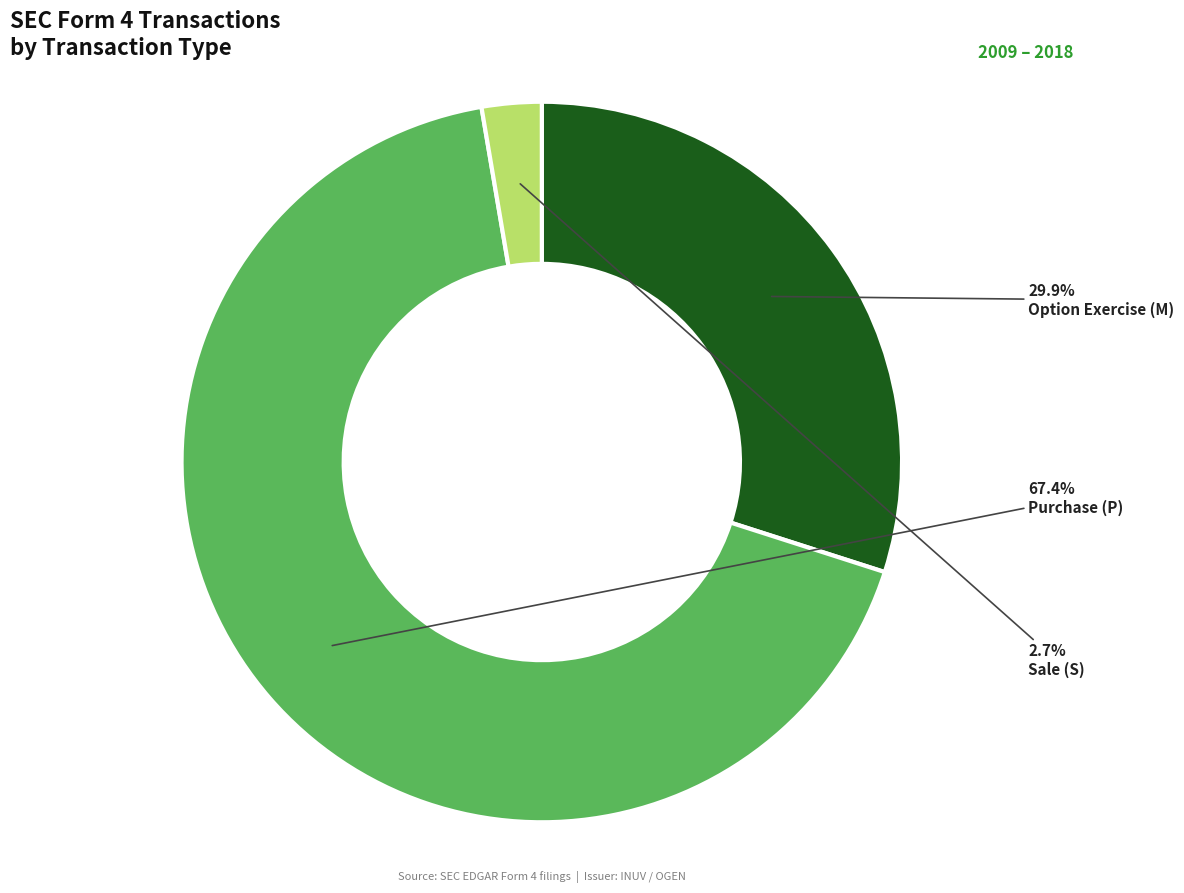

Combined, do Purchase (P) and Sale (S) account for over 50%?

Yes